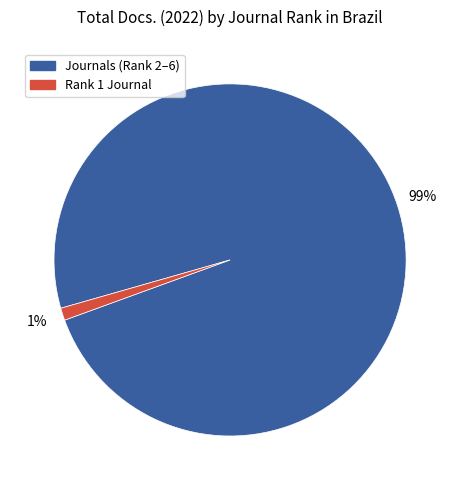

To the nearest percent, what is the difference between the largest and smallest slice percentages?

98%